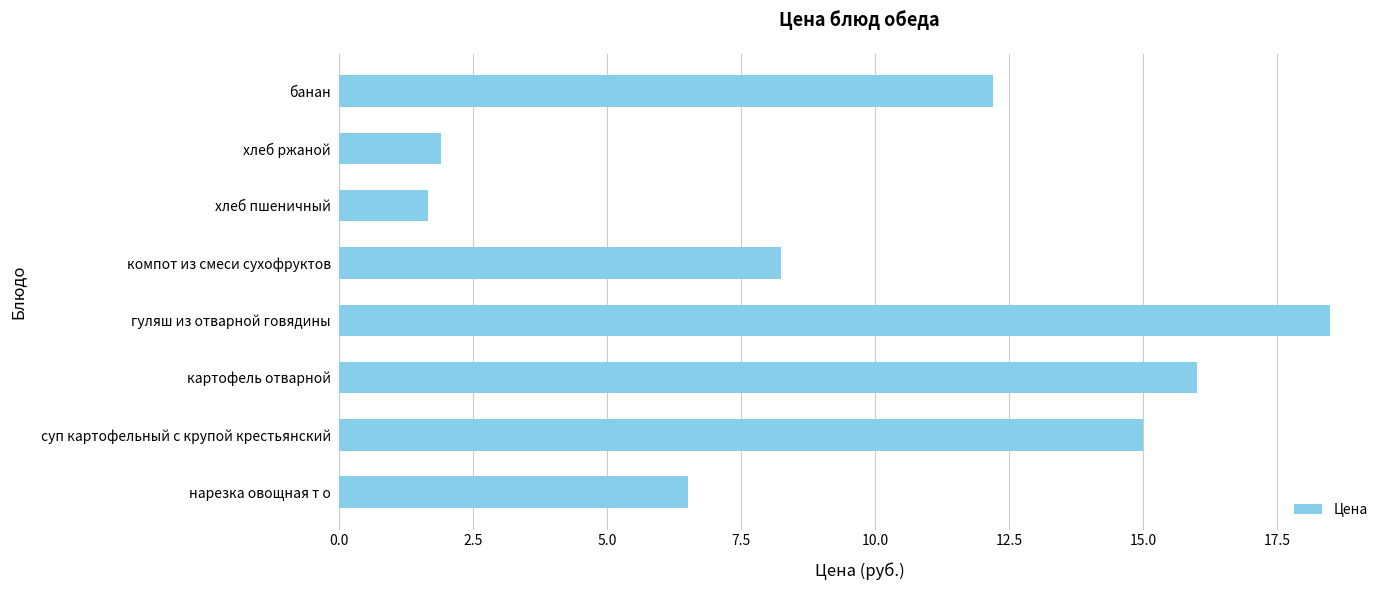

What is the sum of all values?

80.0